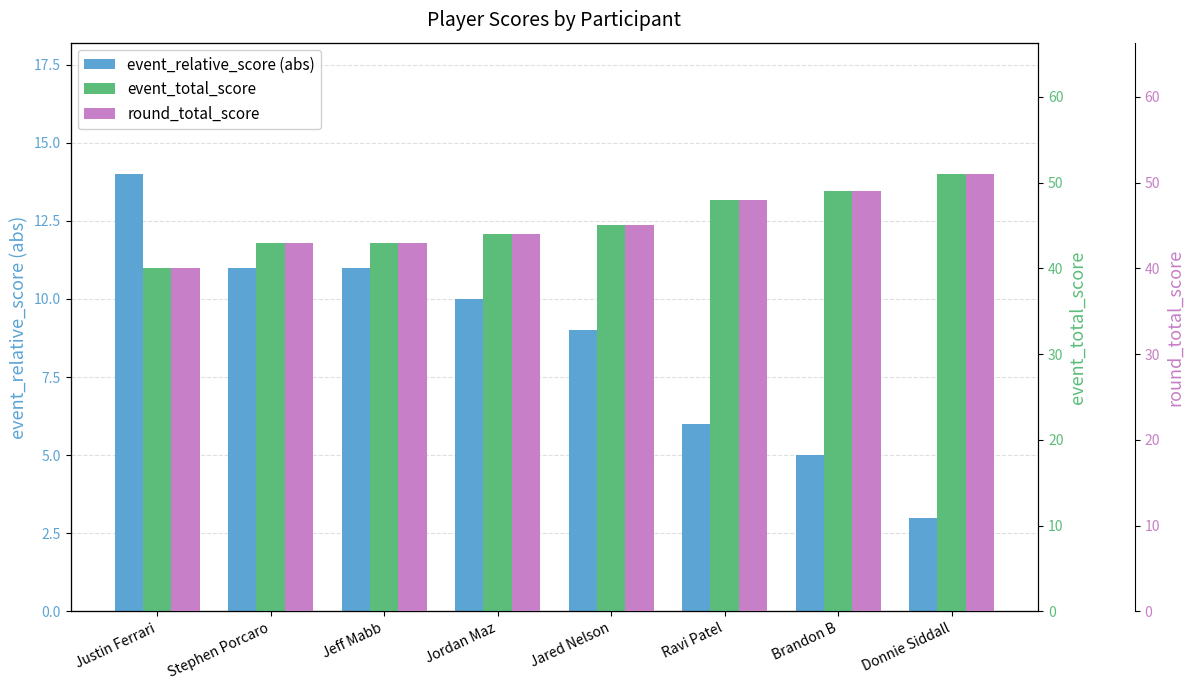

Are the bars horizontal?

No